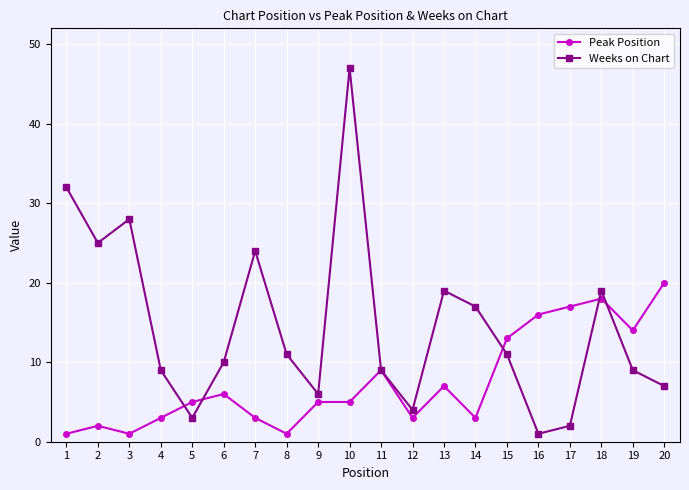

True or false: Peak Position has more than 1 interior local peaks.

True